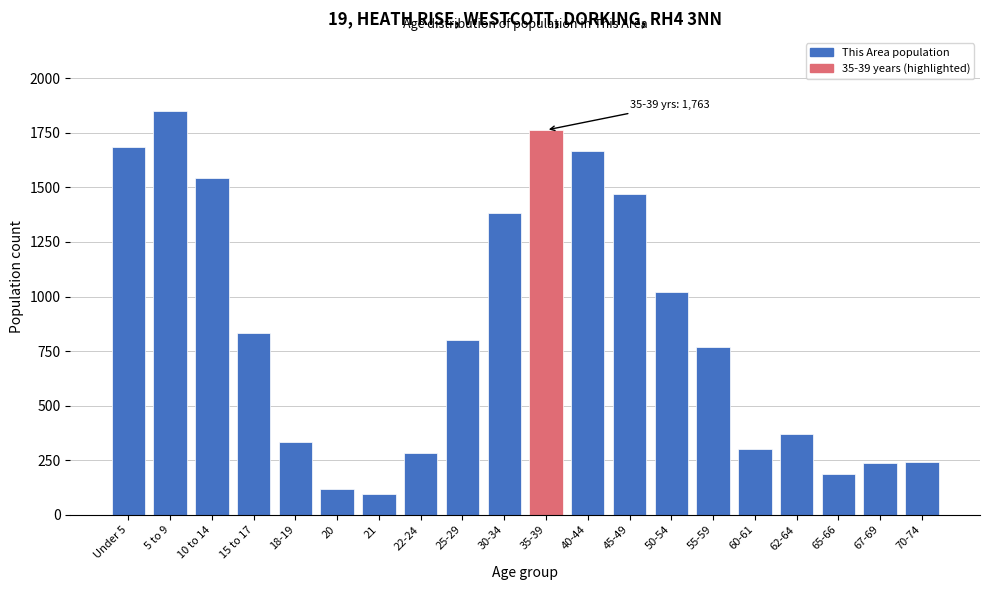

What is the label of the 4th bar from the right?

62-64